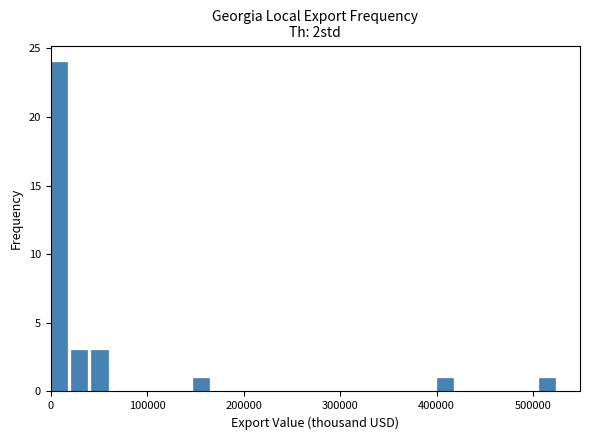

Read against the x-axis, roughly where is the centre of the tallest bar?

10000